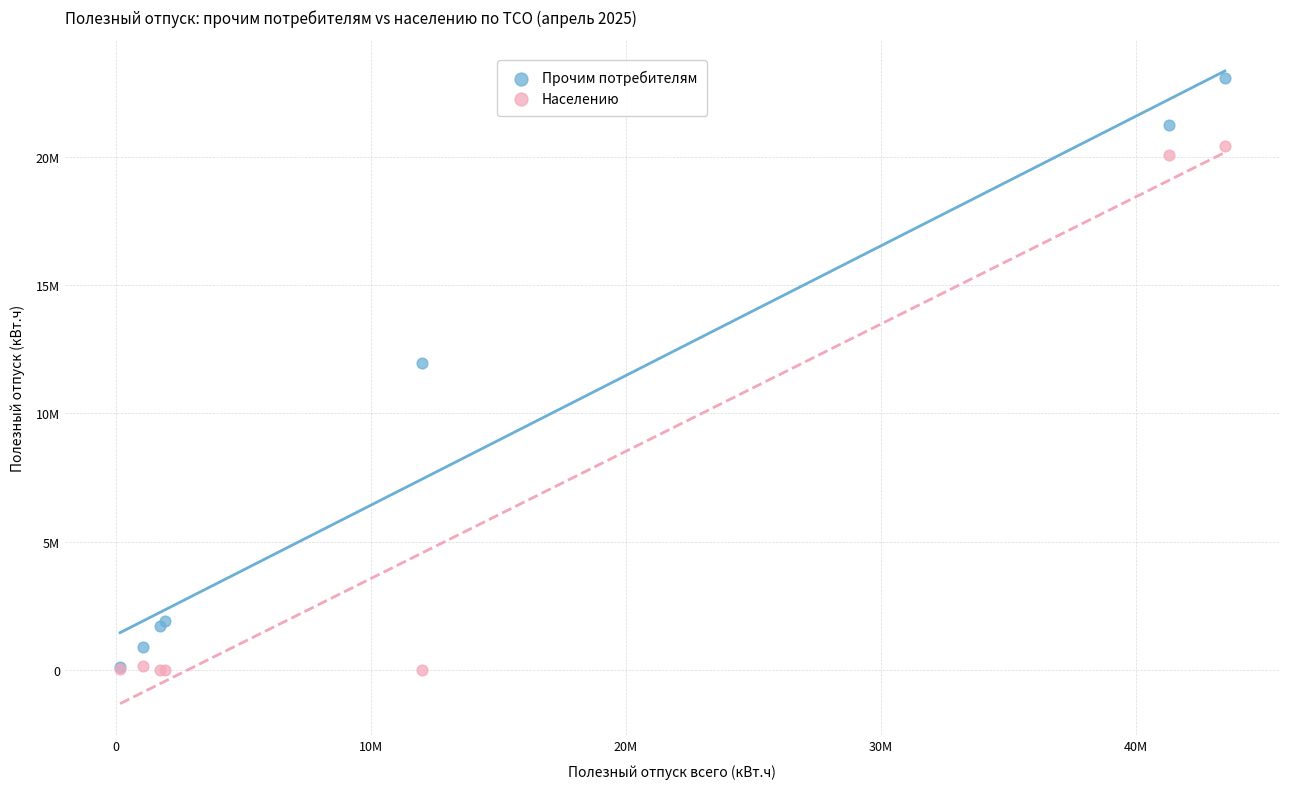

Which series reaches the maximum Y coordinate?

Прочим потребителям